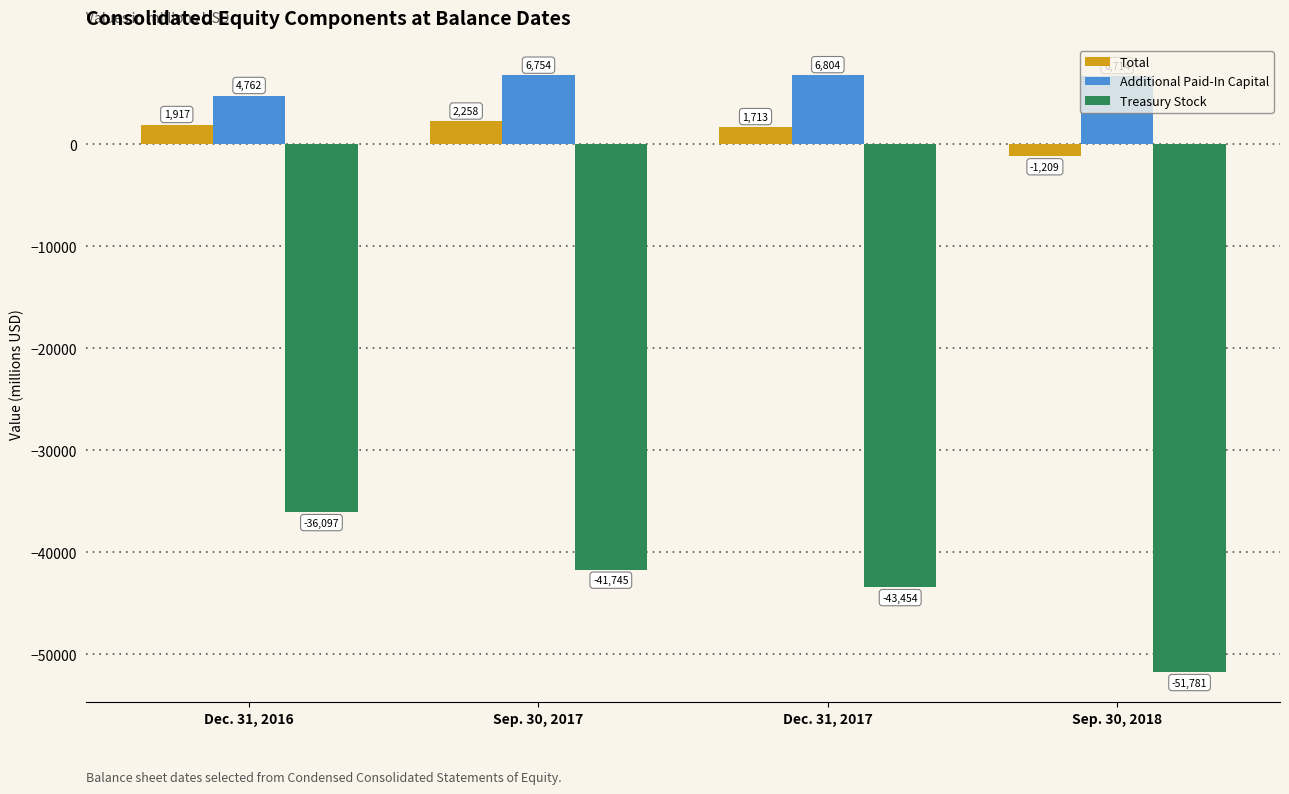

List the series in order of their peak value, lowest first.

Treasury Stock, Total, Additional Paid-In Capital